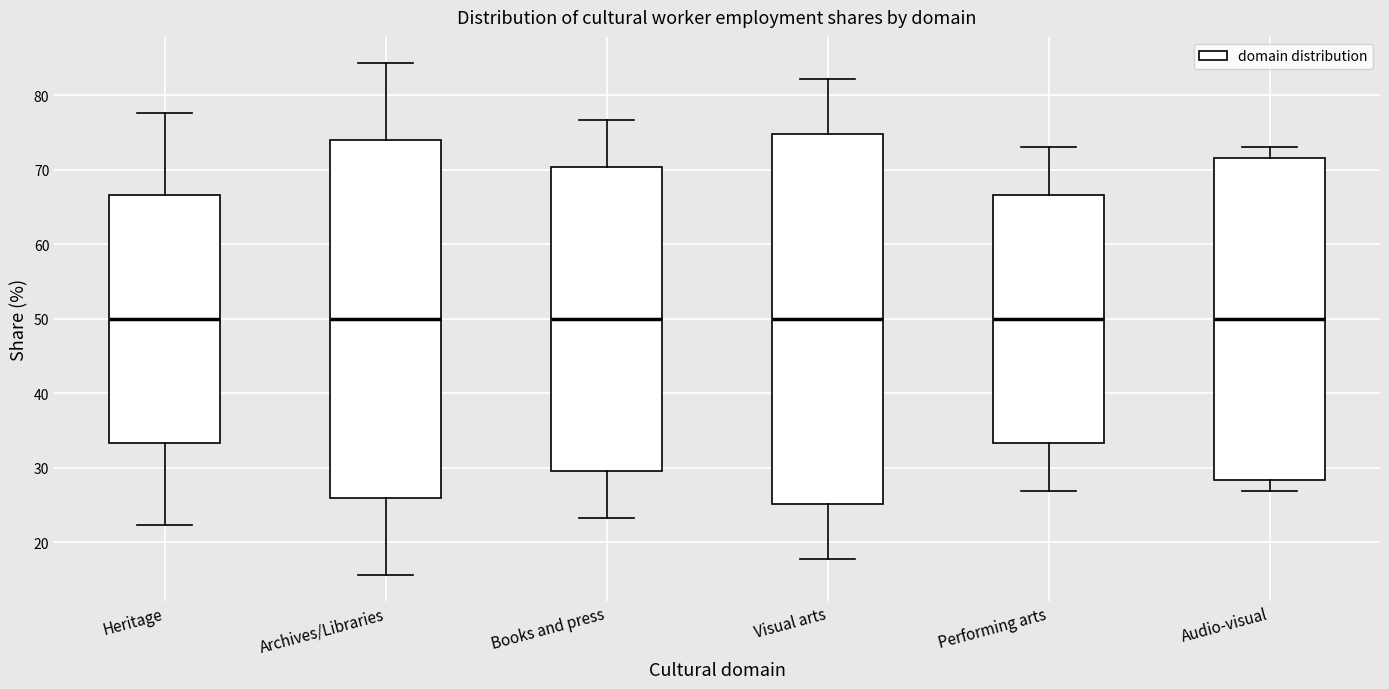

Reading left to right, read every box against the y-axis: the position of its median line, the range the box covers, and the ends of its whiskers. The values are not printed on the chart, so give them approximately, as read against the axis.

Heritage: median 50, box 33 to 67, whiskers 22 to 78
Archives/Libraries: median 50, box 26 to 74, whiskers 16 to 84
Books and press: median 50, box 30 to 70, whiskers 23 to 77
Visual arts: median 50, box 25 to 75, whiskers 18 to 82
Performing arts: median 50, box 33 to 67, whiskers 27 to 73
Audio-visual: median 50, box 28 to 72, whiskers 27 to 73